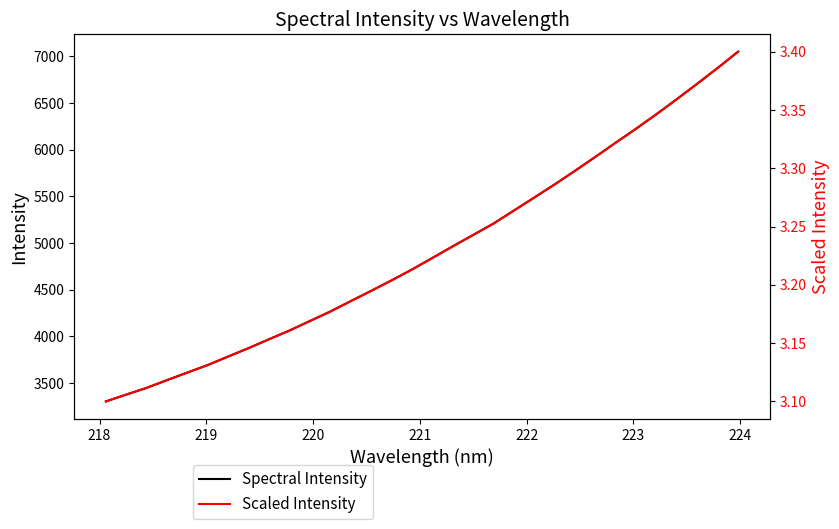

At how many categories does at least one series exceed 3689?

27